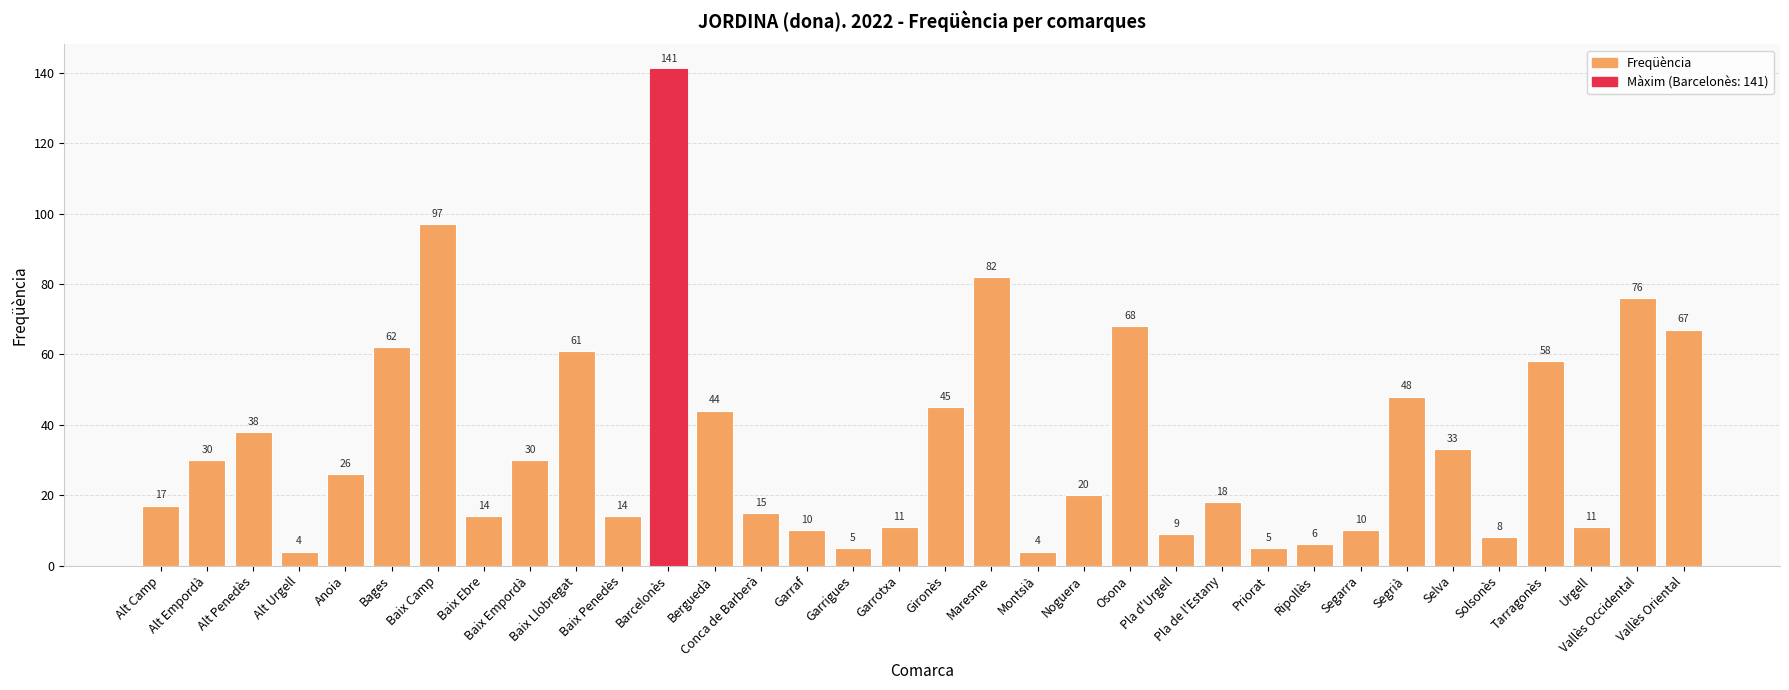

What is the minimum value shown in the chart?

4